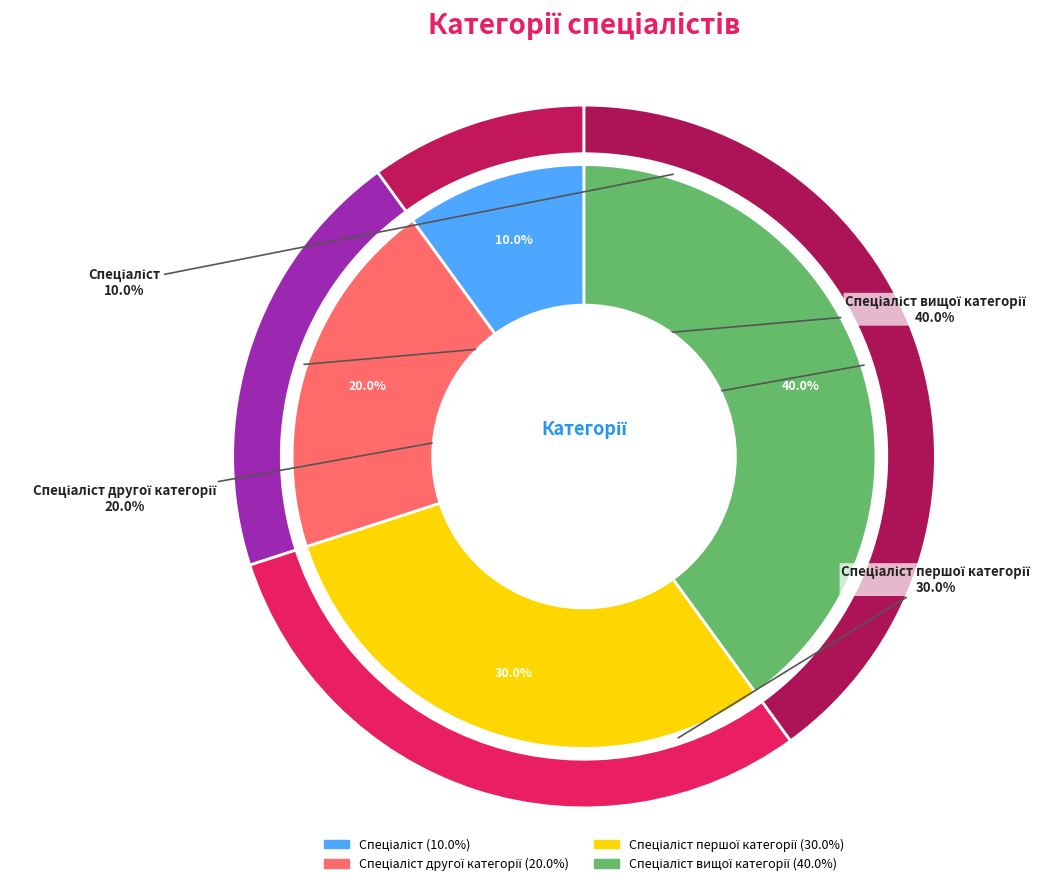

What percentage is the Спеціаліст другої категорії slice, to the nearest percent?

20%